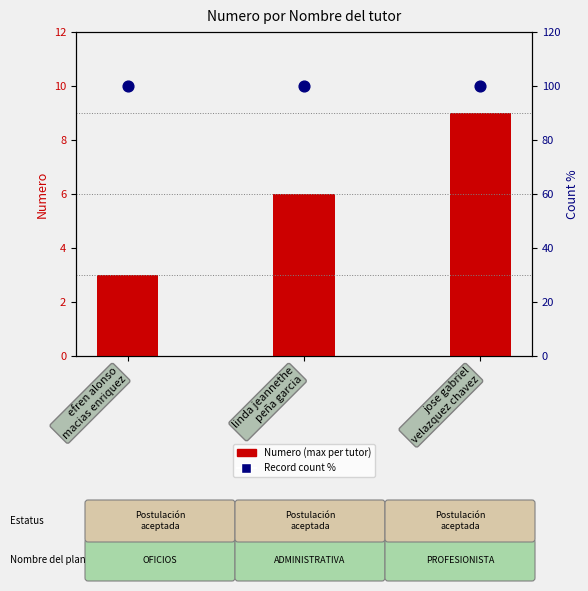

Which series reaches the minimum Y coordinate?

Numero (max)